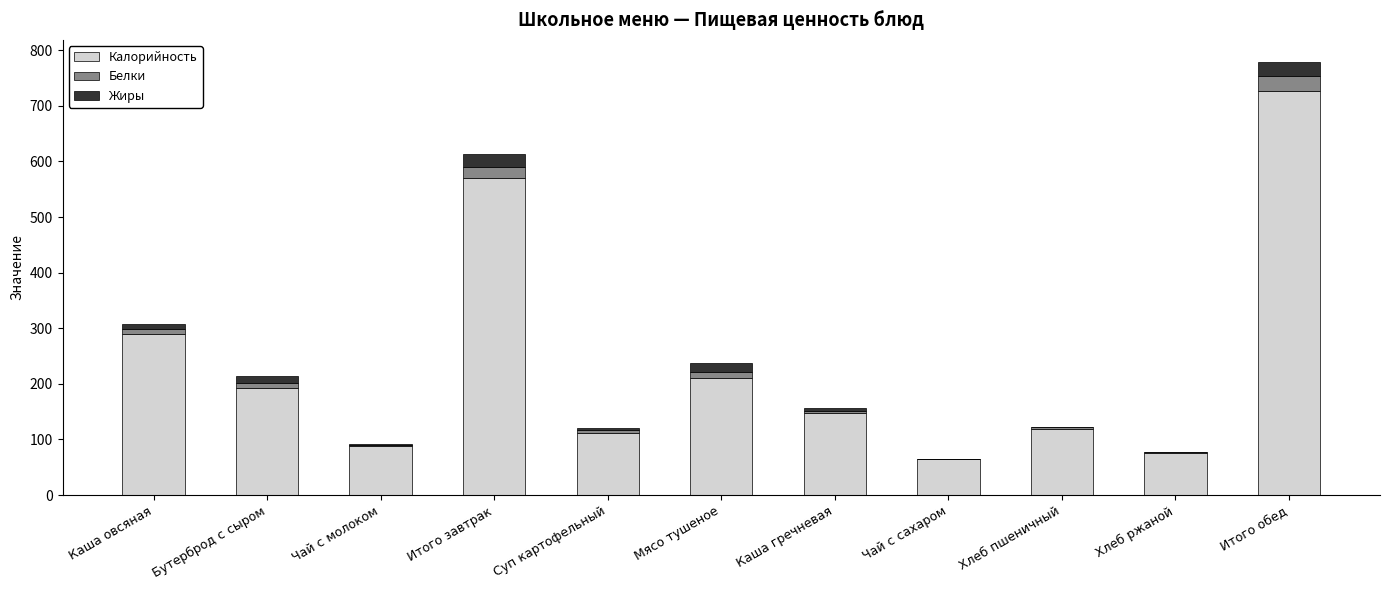

At which category is the sum across all series the highest?

Итого обед